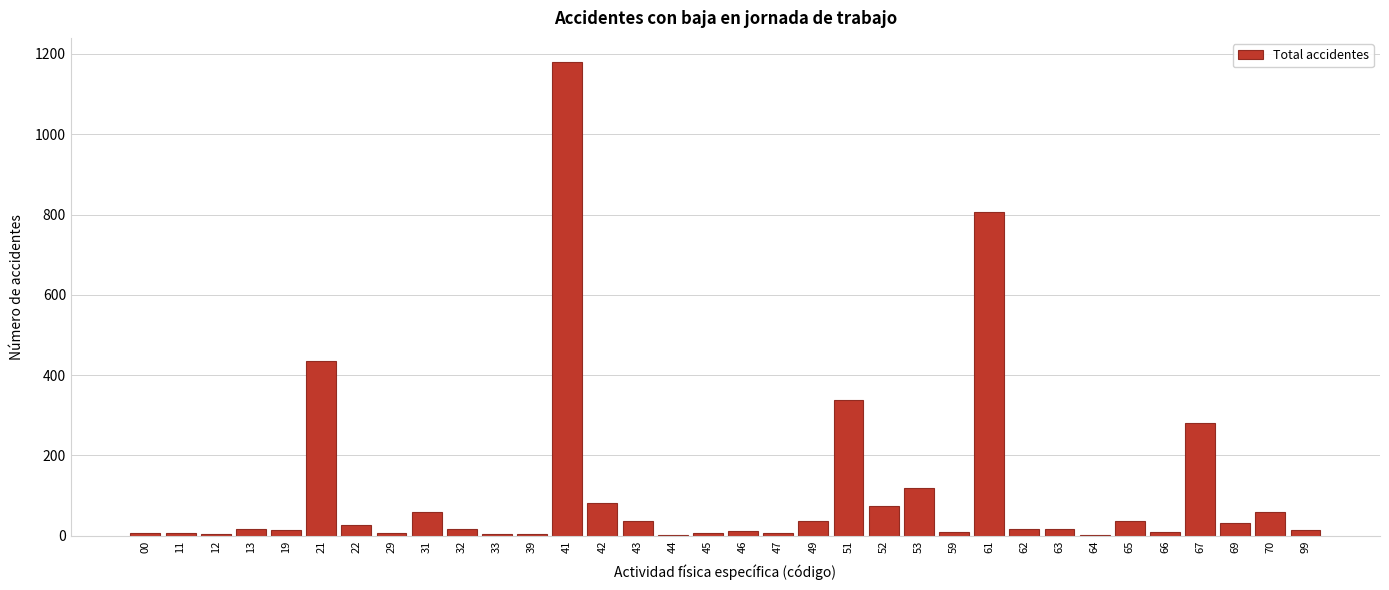

What is the change in value from 51 to 69?

-304